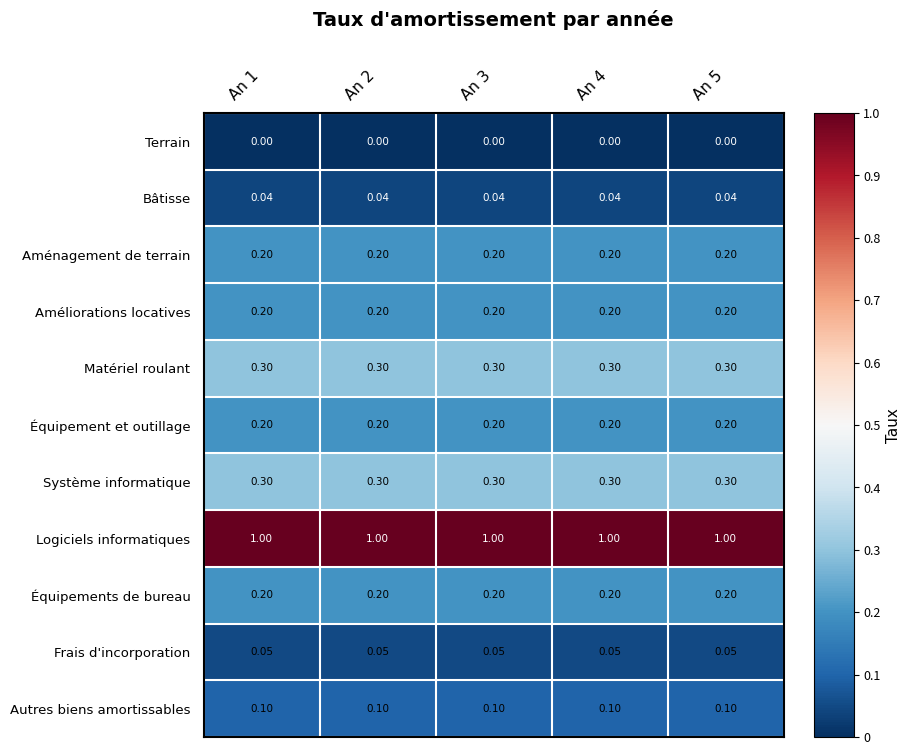

What is the spread (max minus min) of values at An 2?

1.0